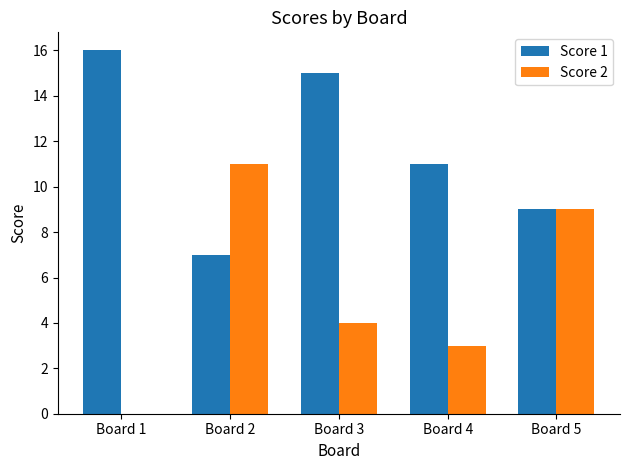

What is the difference between the Score 1 values at Board 2 and Board 1?

9